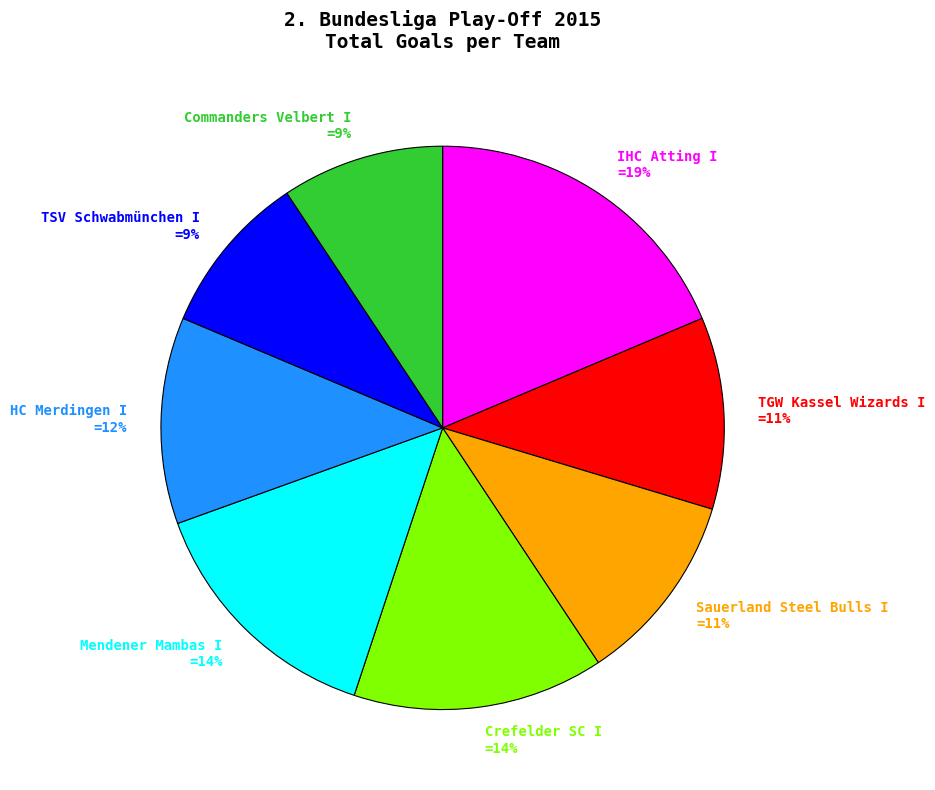

How many slices are in this pie chart?

8